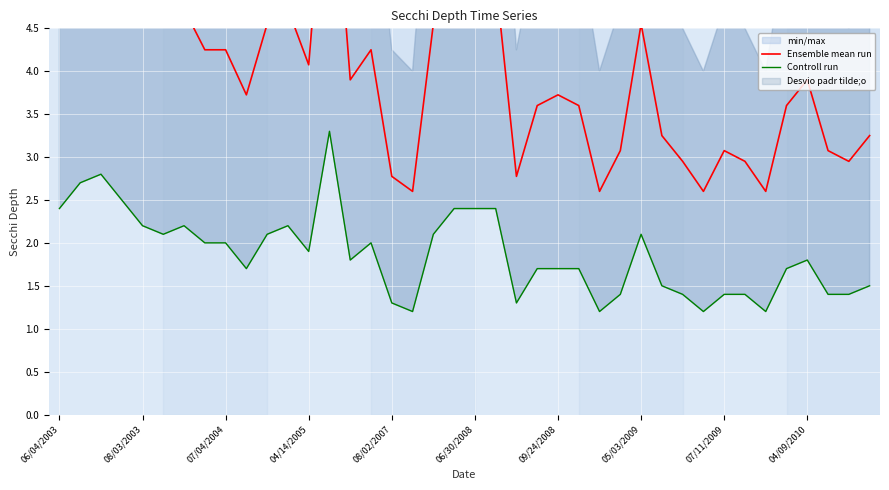

What is the sum of the Controll run values at 14 and 36?

3.6